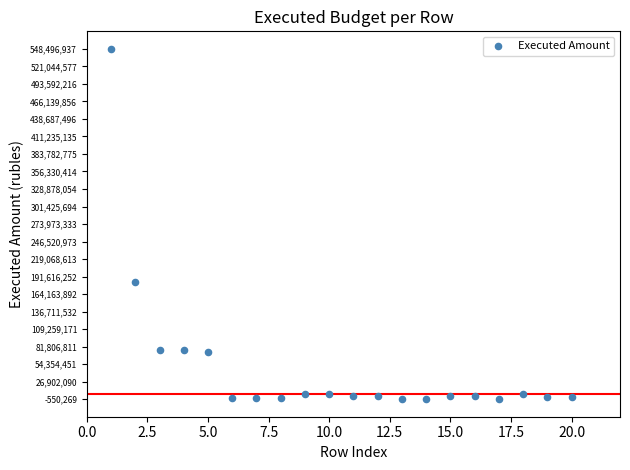

What Y value in the scatter plot is closest to 273973333?

182962425.3